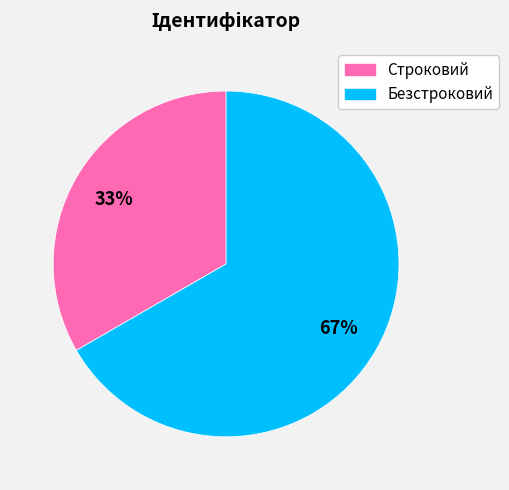

How many slices are in this pie chart?

2